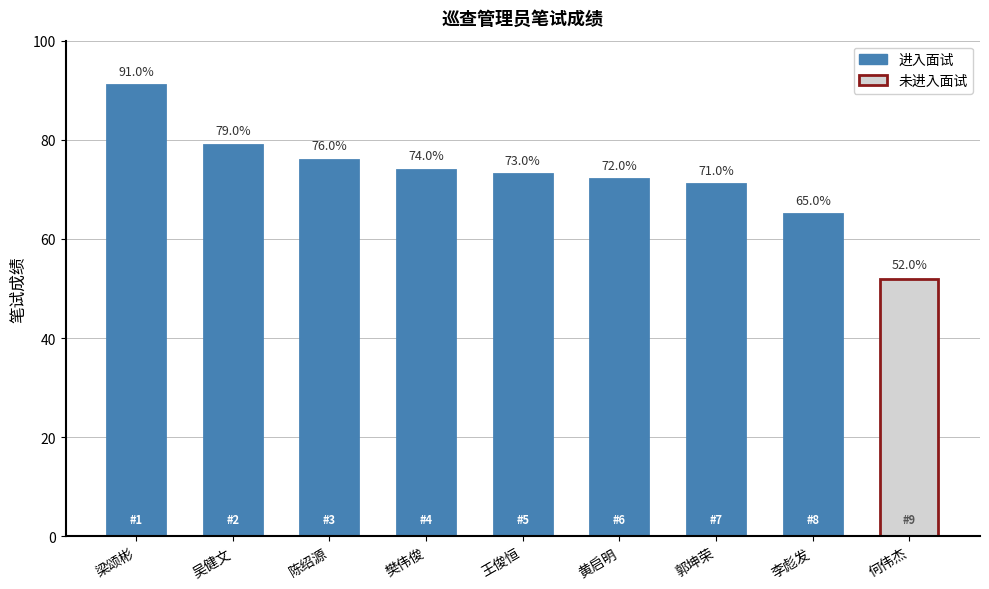

What is the average value?

73